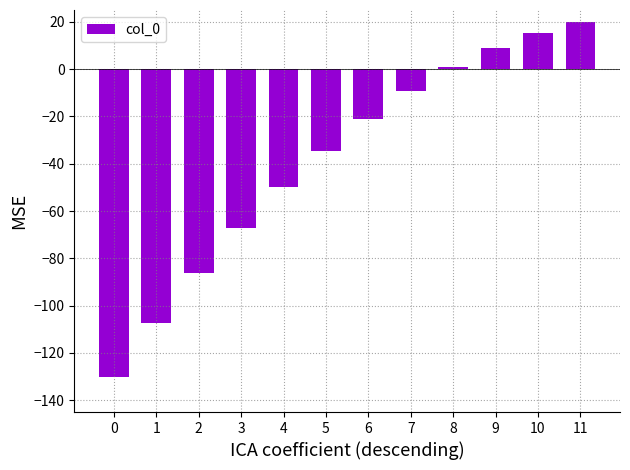

What is the value of the 7th bar from the left?

-20.9